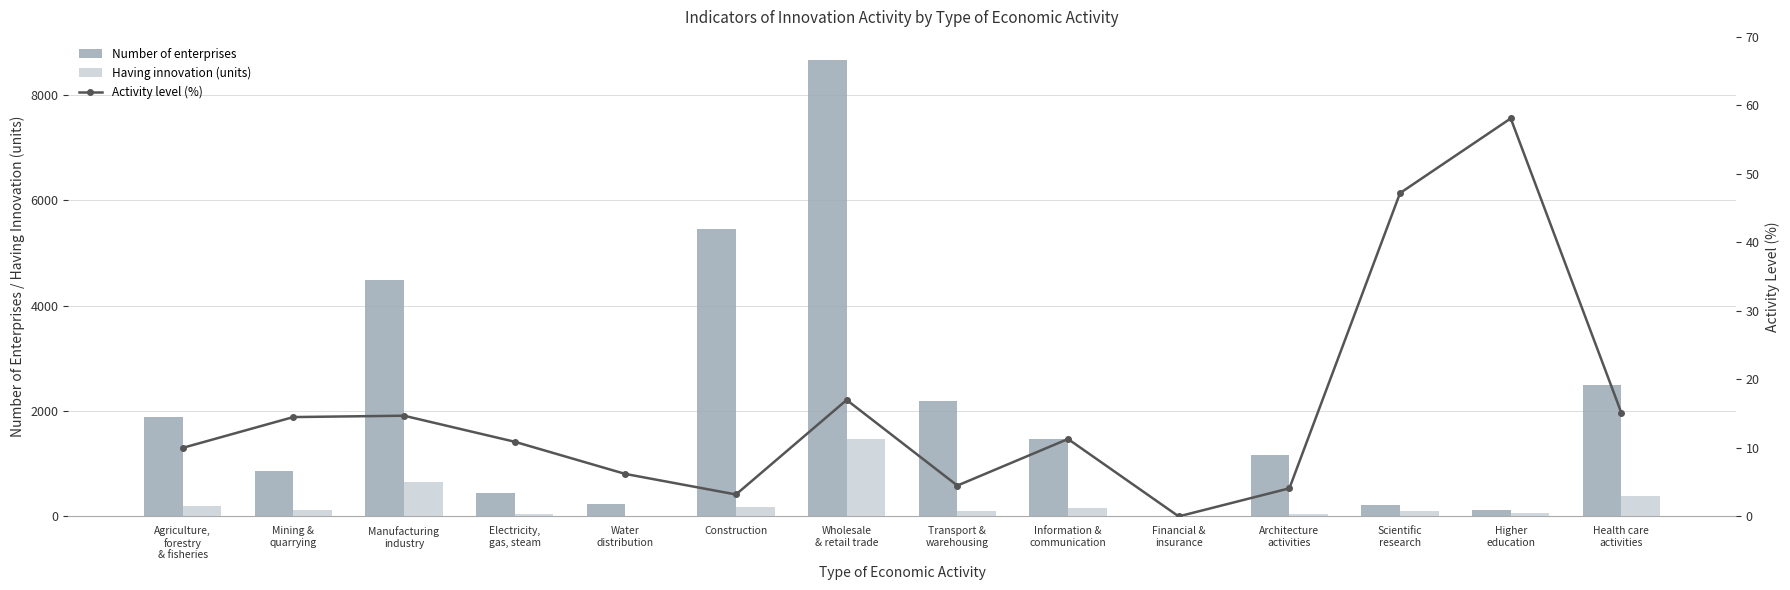

List the series in order of their peak value, highest first.

Number of enterprises, Having innovation (units), Activity level (%)